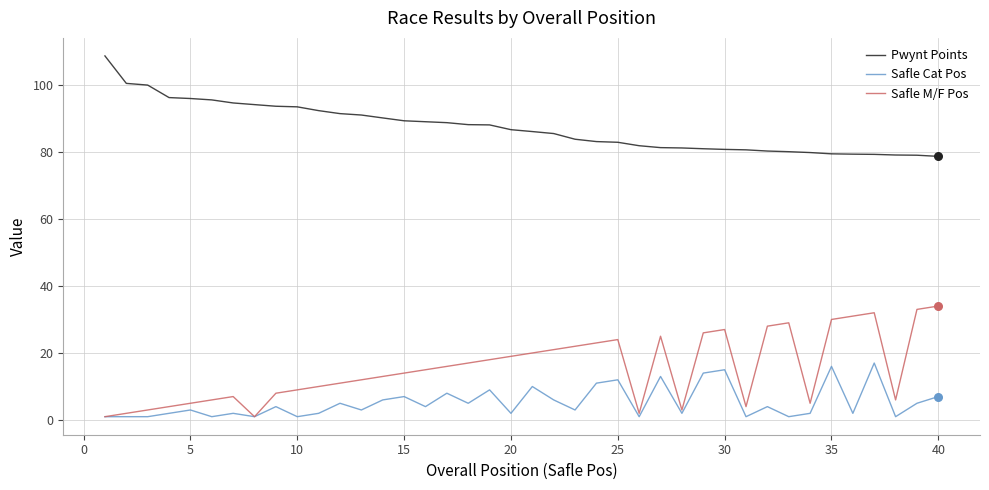

True or false: Safle M/F Pos and Pwynt Points cross at least once.

False